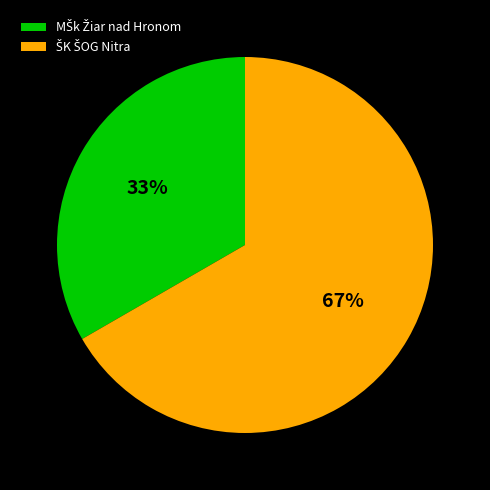

How many slices are in this pie chart?

2